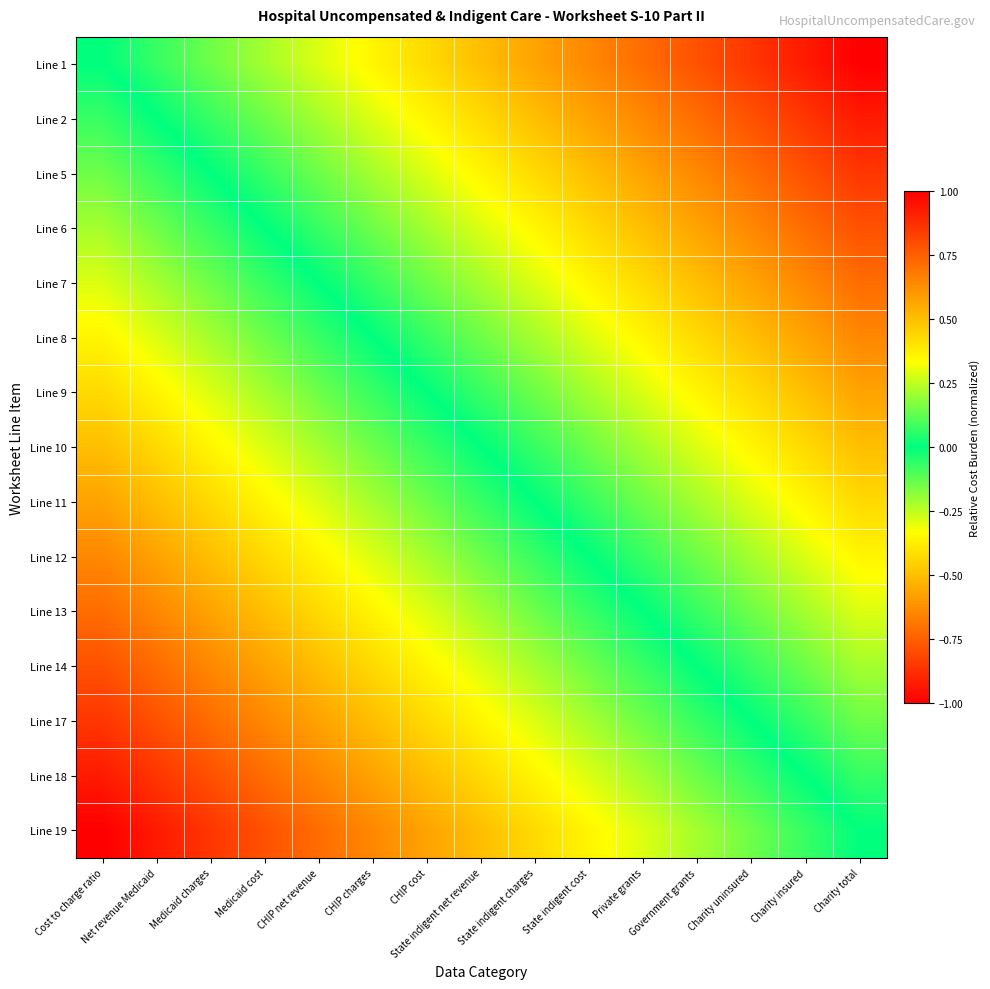

At which category is the sum across all series the highest?

Cost to charge ratio